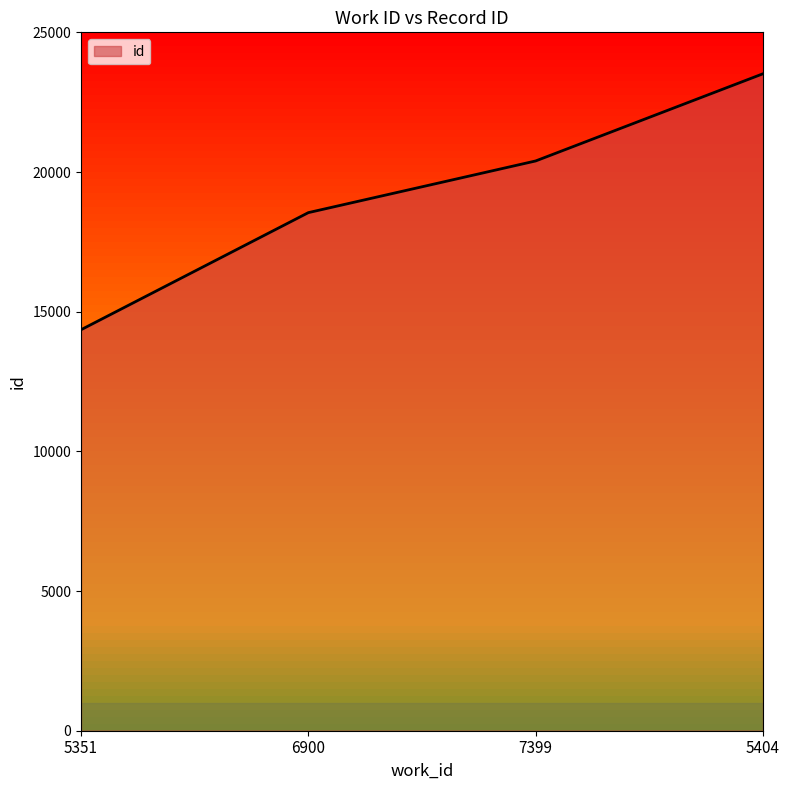

List the labels in order of value, smallest first.

5351, 6900, 7399, 5404